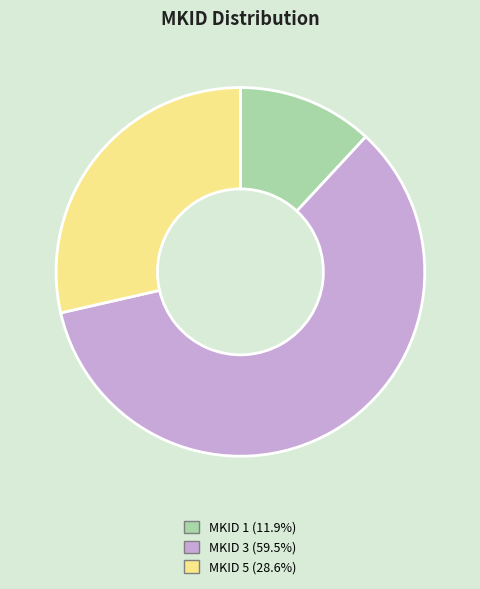

Is there a majority slice in this chart?

Yes